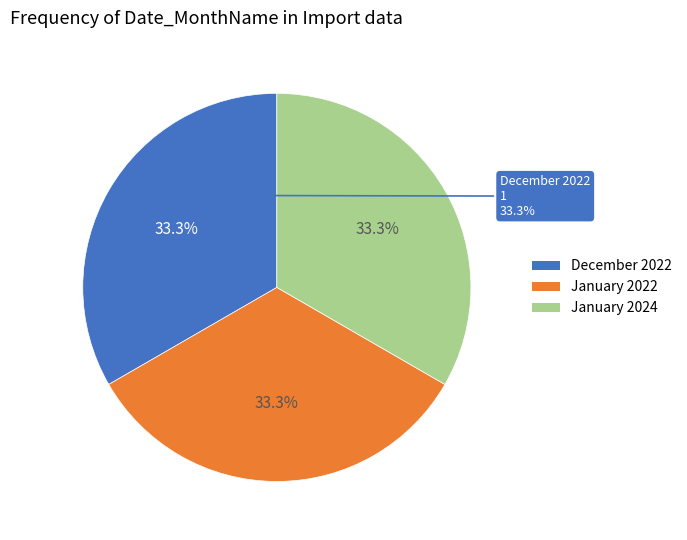

To the nearest percent, what portion does December represent?

33%